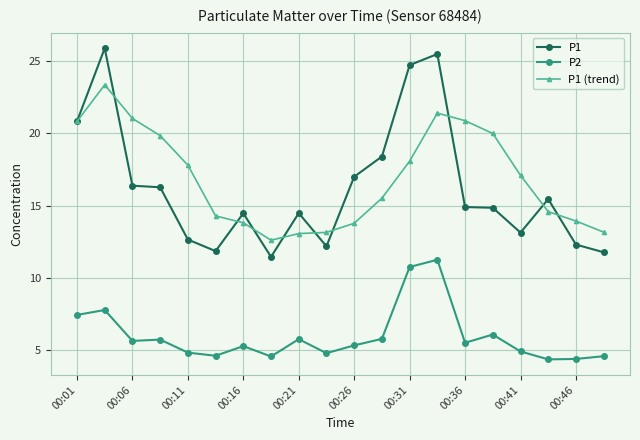

At how many categories does at least one series exceed 9?

20